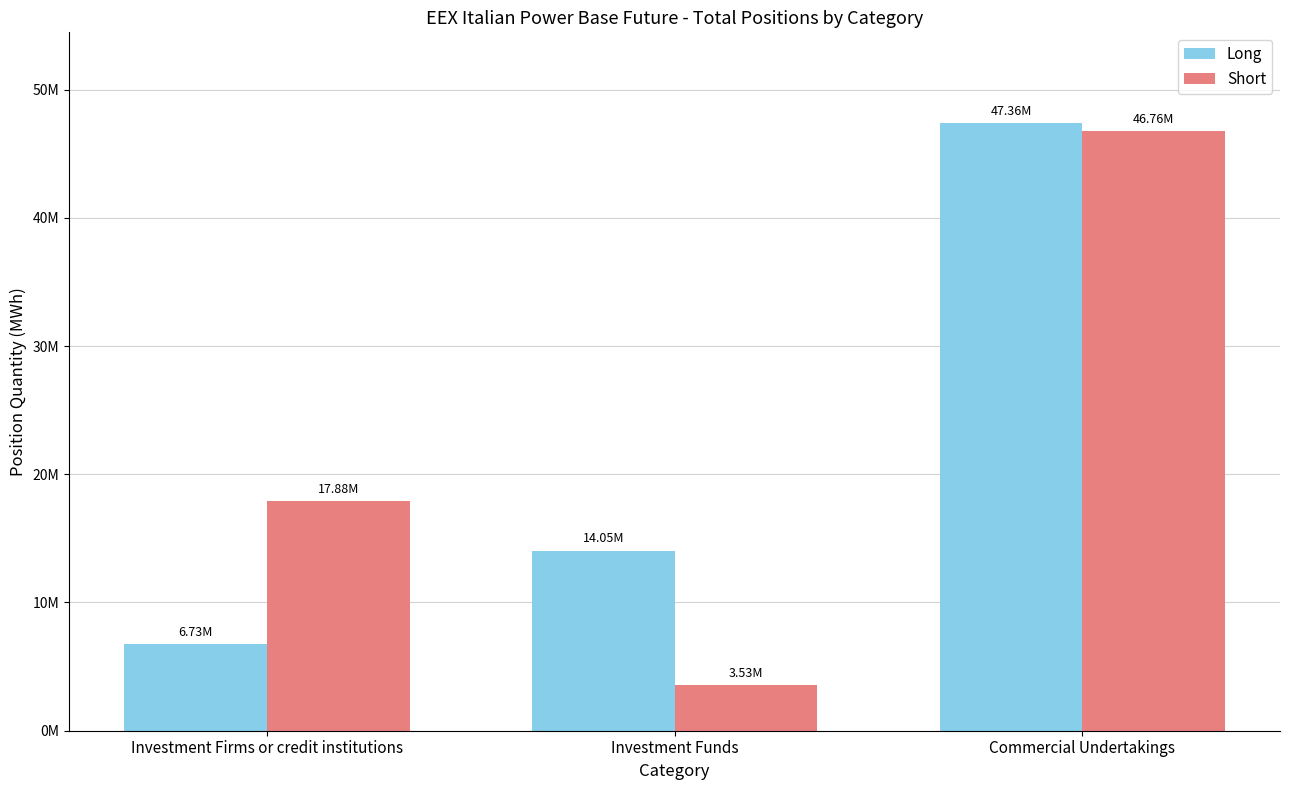

Does the chart contain any negative values?

No